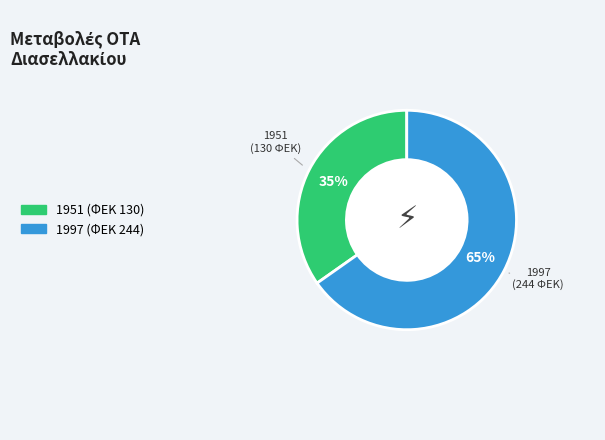

Do 1997 and 1951 together represent more than half of the pie?

Yes